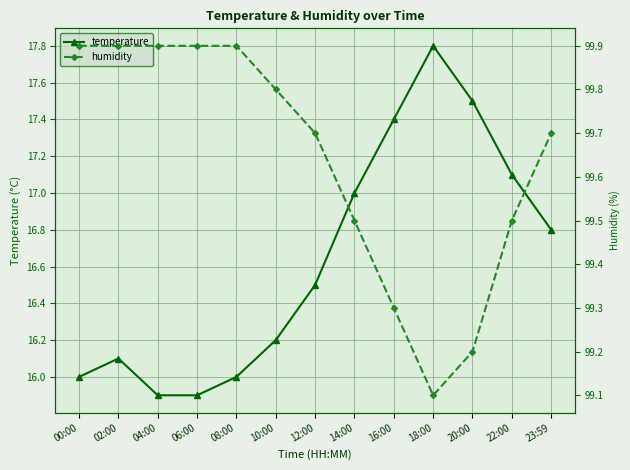

True or false: temperature has more than 1 points higher than both neighbors.

True